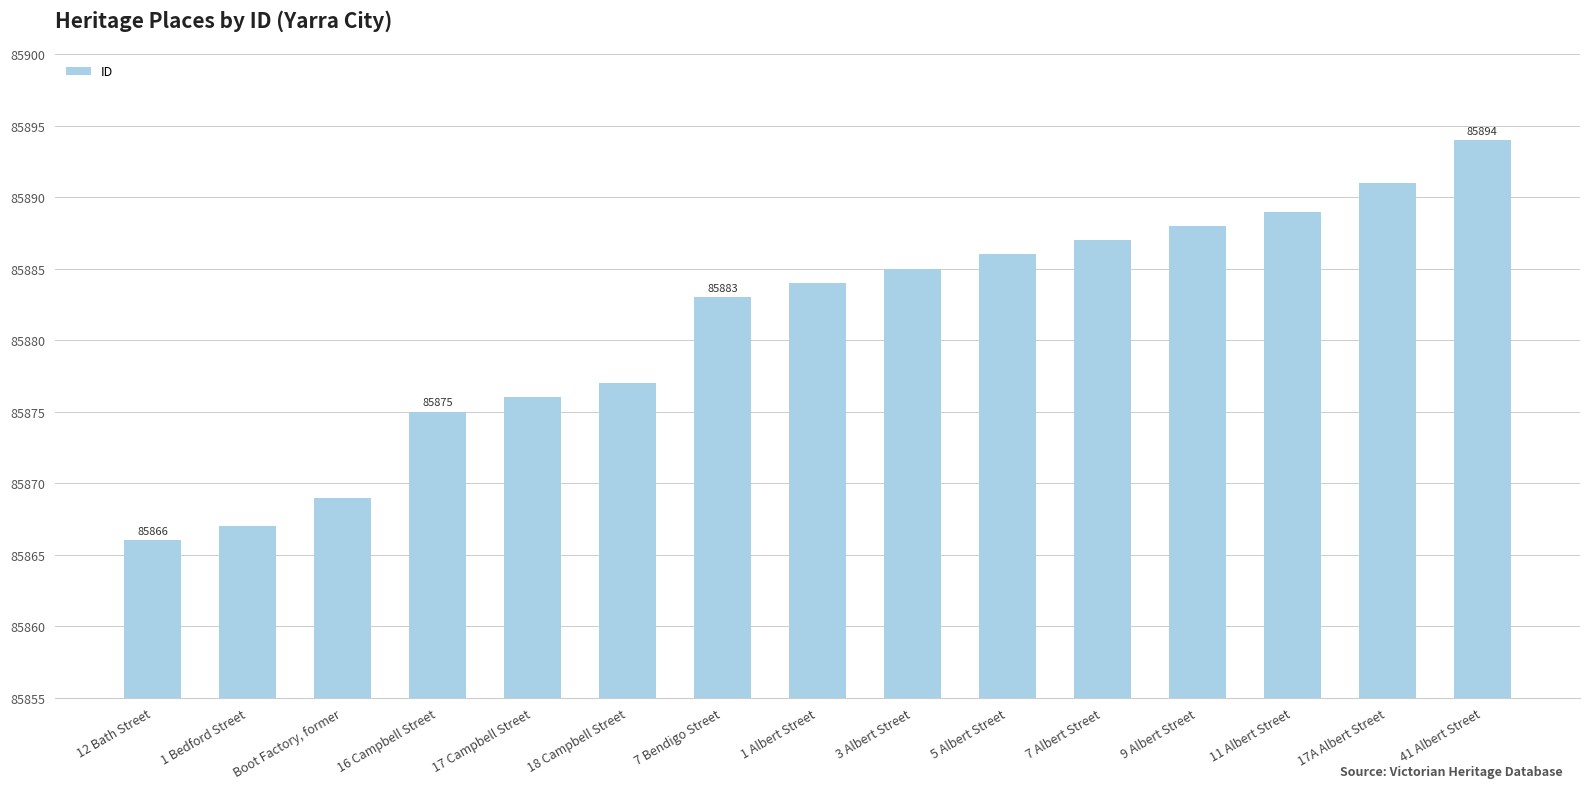

Which category has the highest value across all series?

41 Albert Street